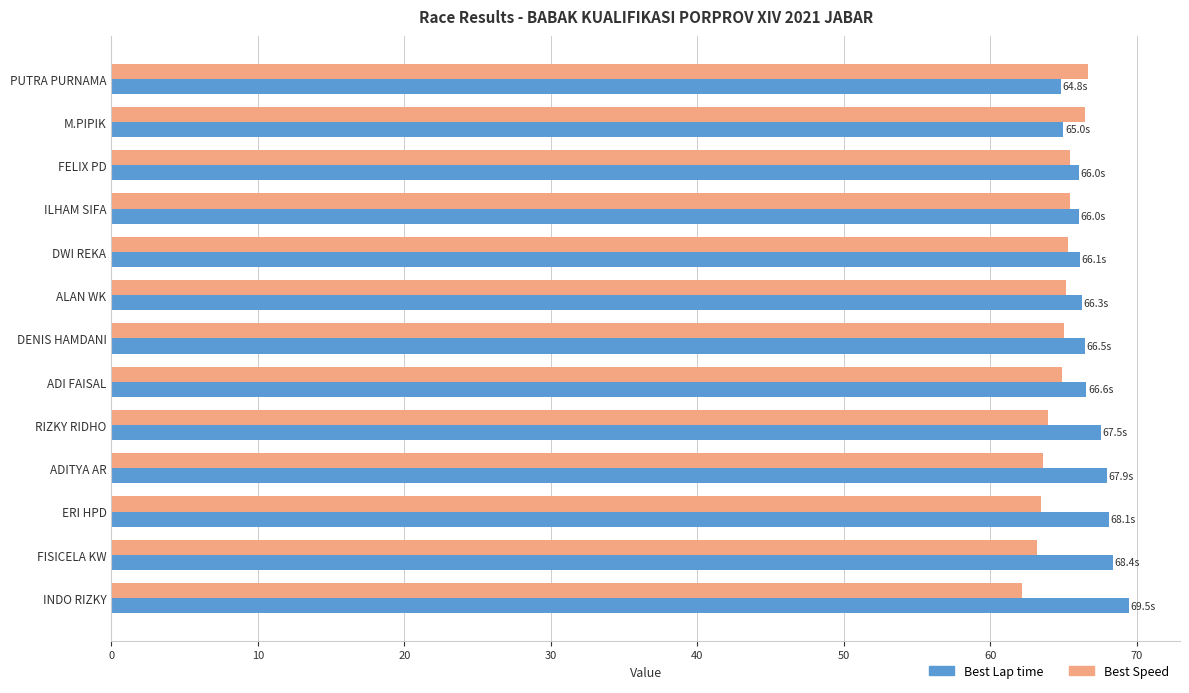

How many distinct data groups are displayed?

2